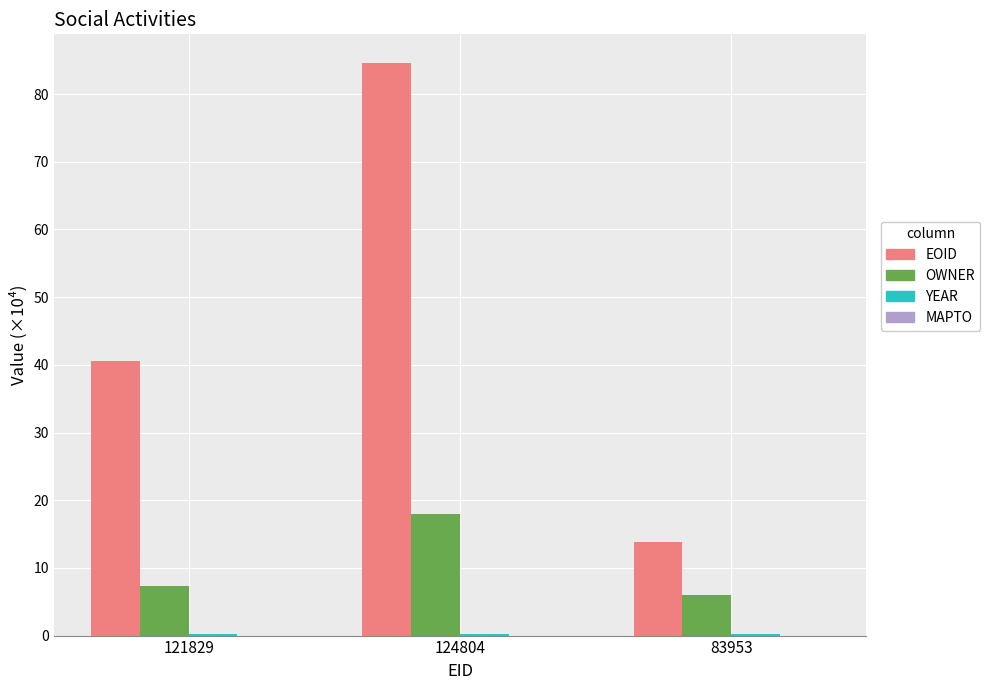

What is the spread (max minus min) of values at 121829?

40.3